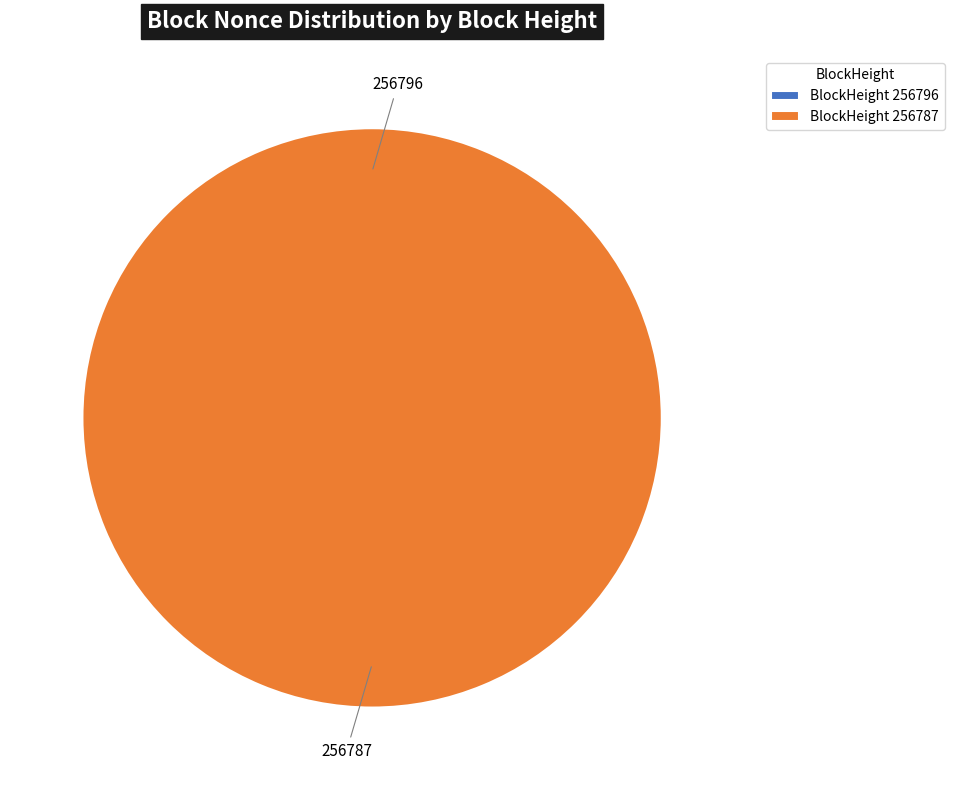

Between 256796 and 256787, which is larger?

256787